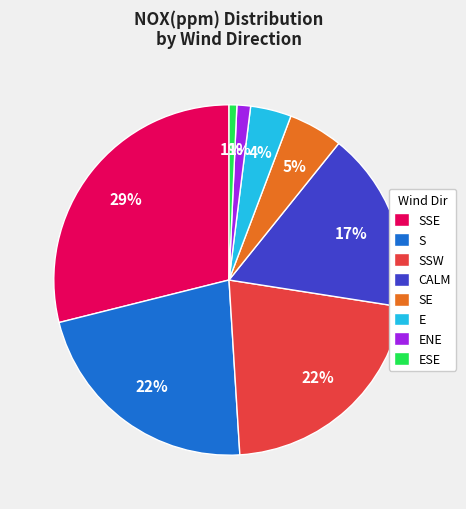

What is the largest slice in the pie chart?

SSE